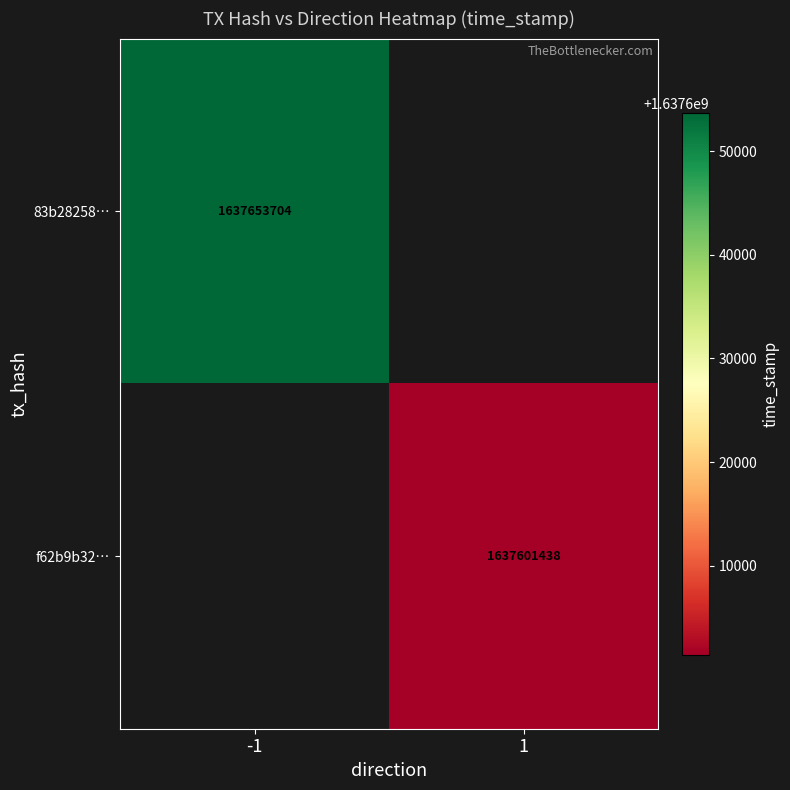

True or false: f62b9b32… has a value of 598081350 at 1.

False